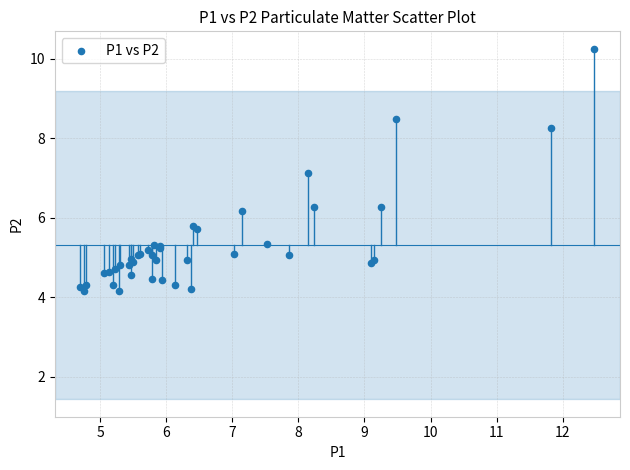

What Y value in the scatter plot is closest to 7?

7.1